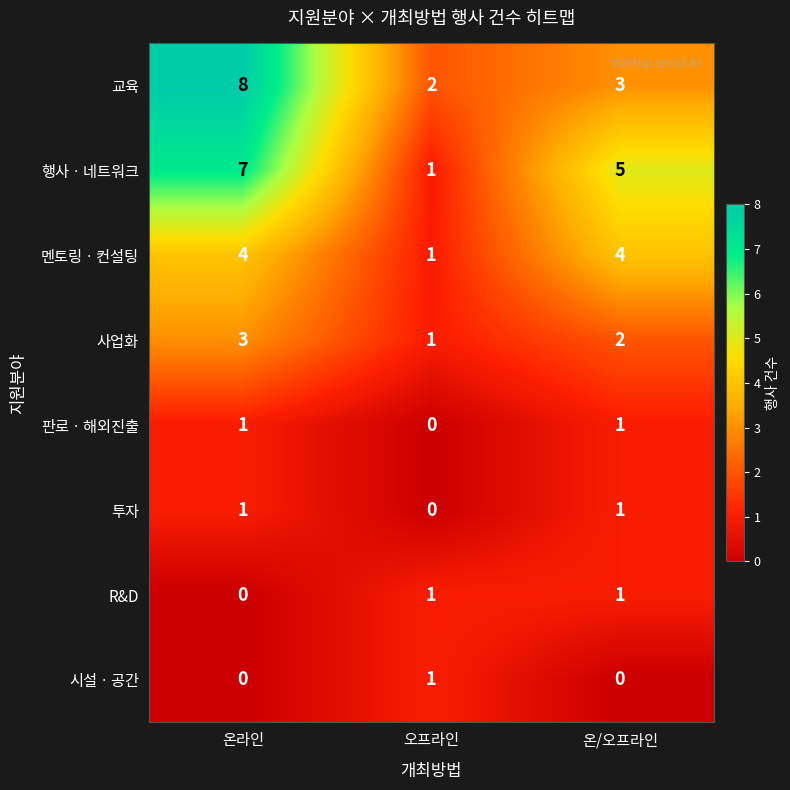

How many 시설ㆍ공간 values are between 0 and 1?

3